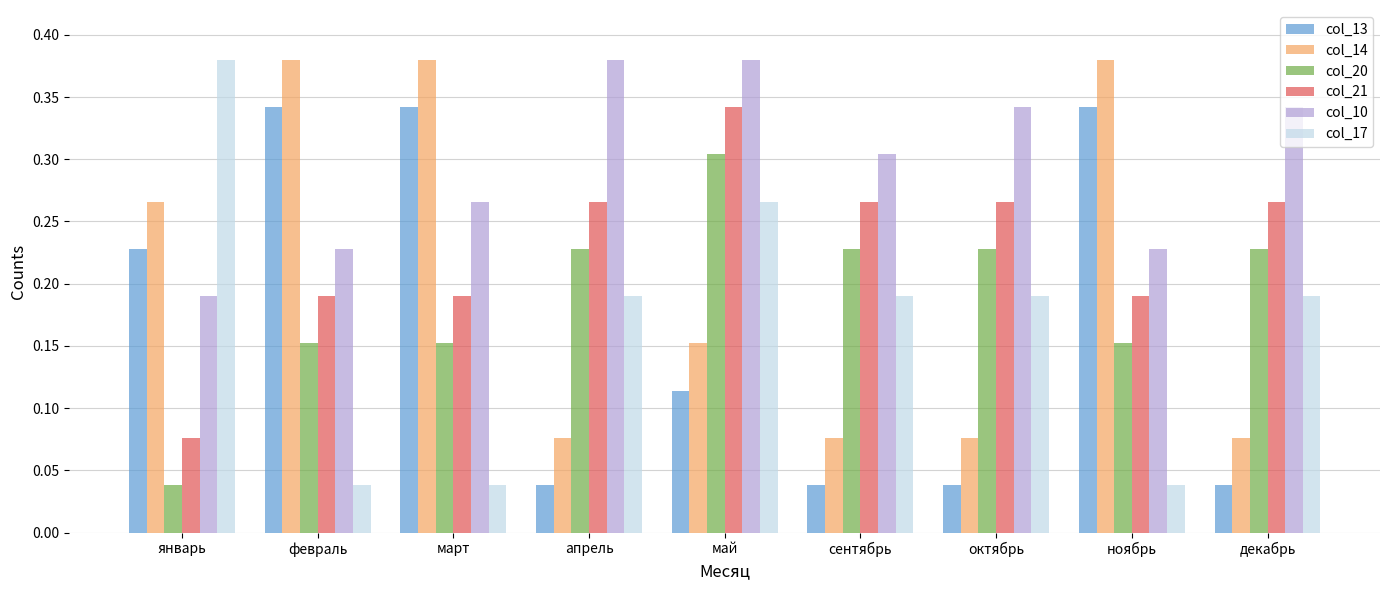

Which series has the largest range (max minus min)?

col_17